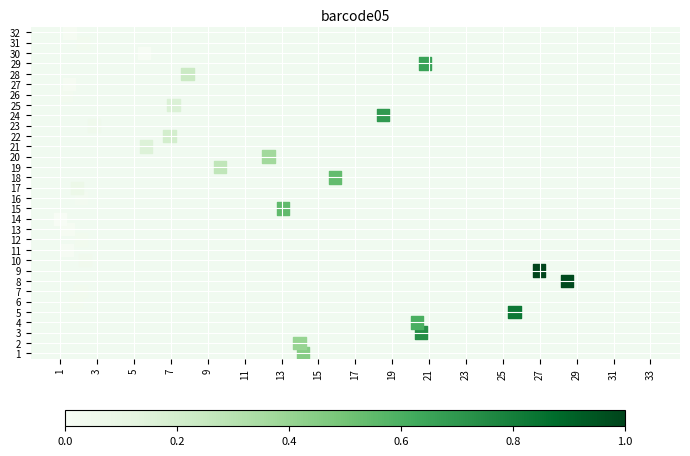

What is the range of Y values (max minus min)?

31